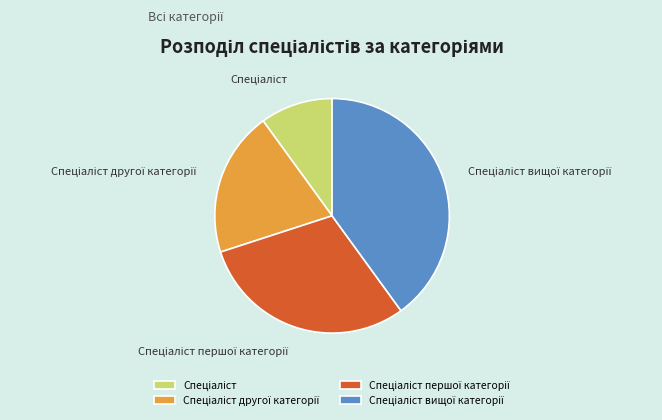

Is there a majority slice in this chart?

No